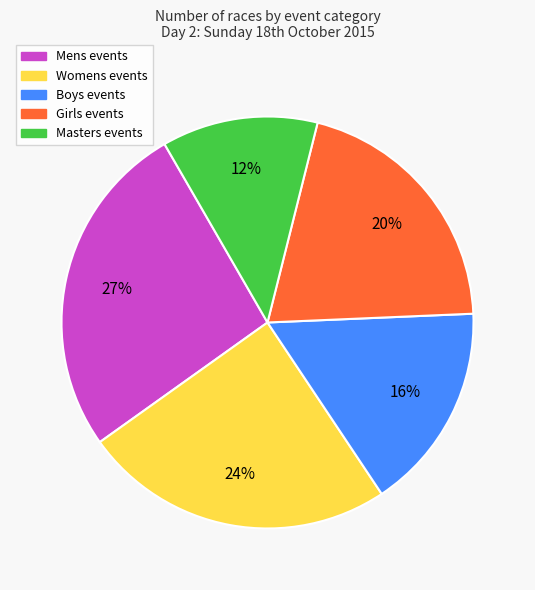

How many slices are in this pie chart?

5